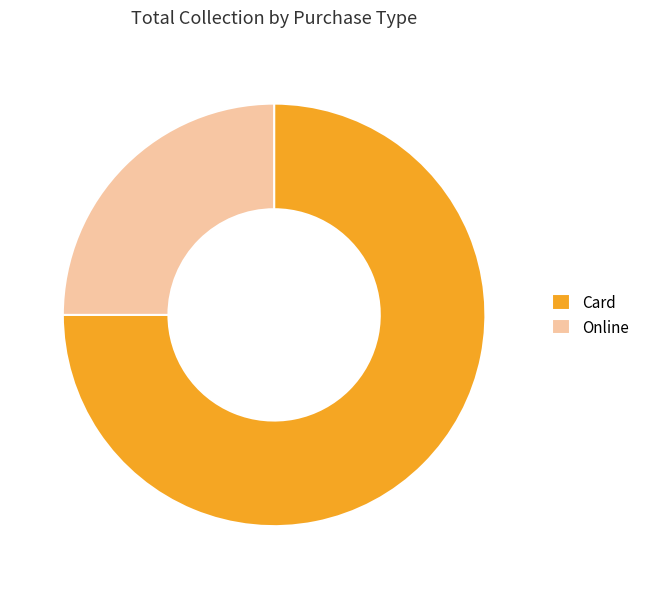

Between Online and Card, which is larger?

Card